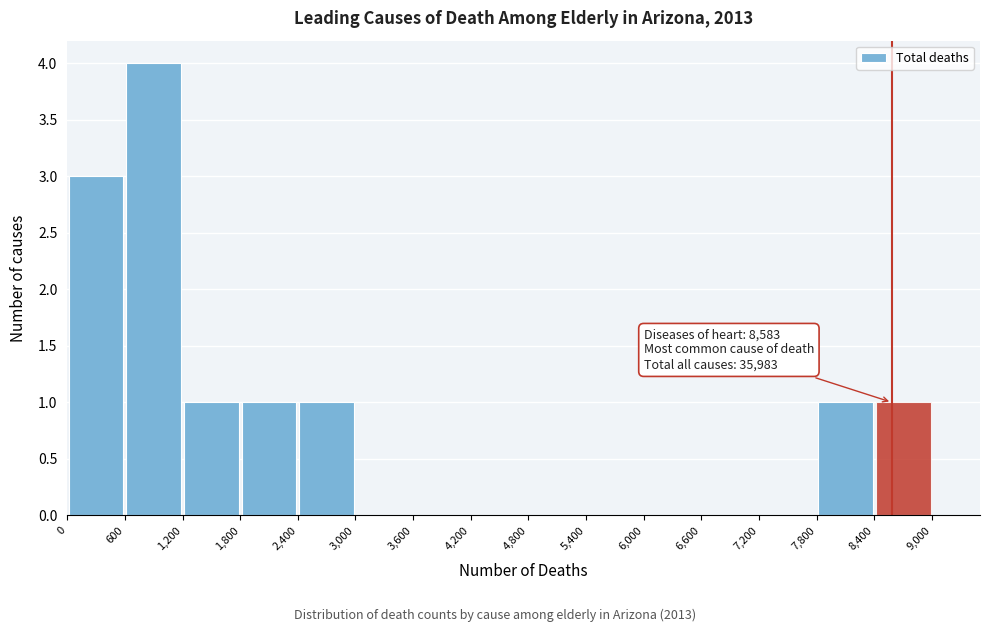

Over which range of the x-axis is the bar tallest?

600 to 1,200